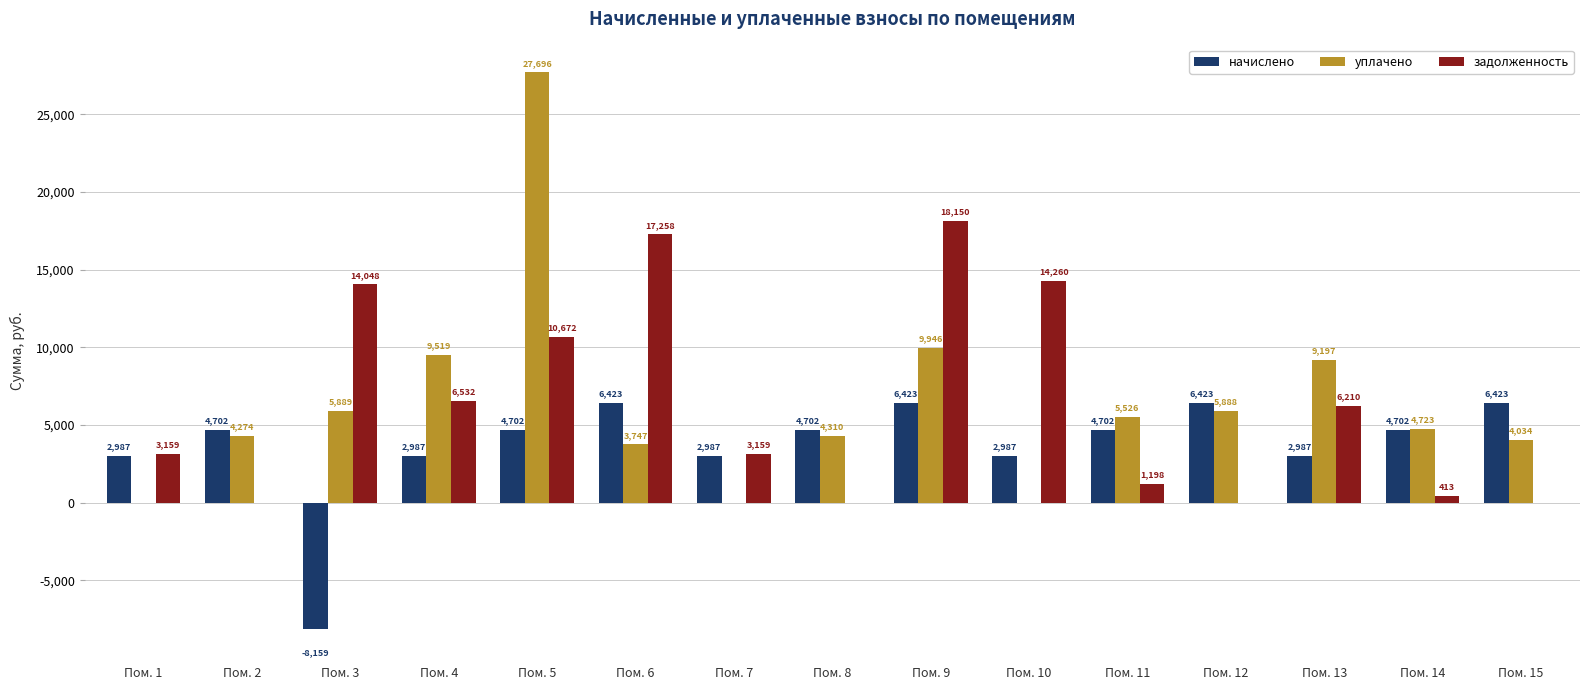

Where does the уплачено series first go above 4722?

Пом. 3